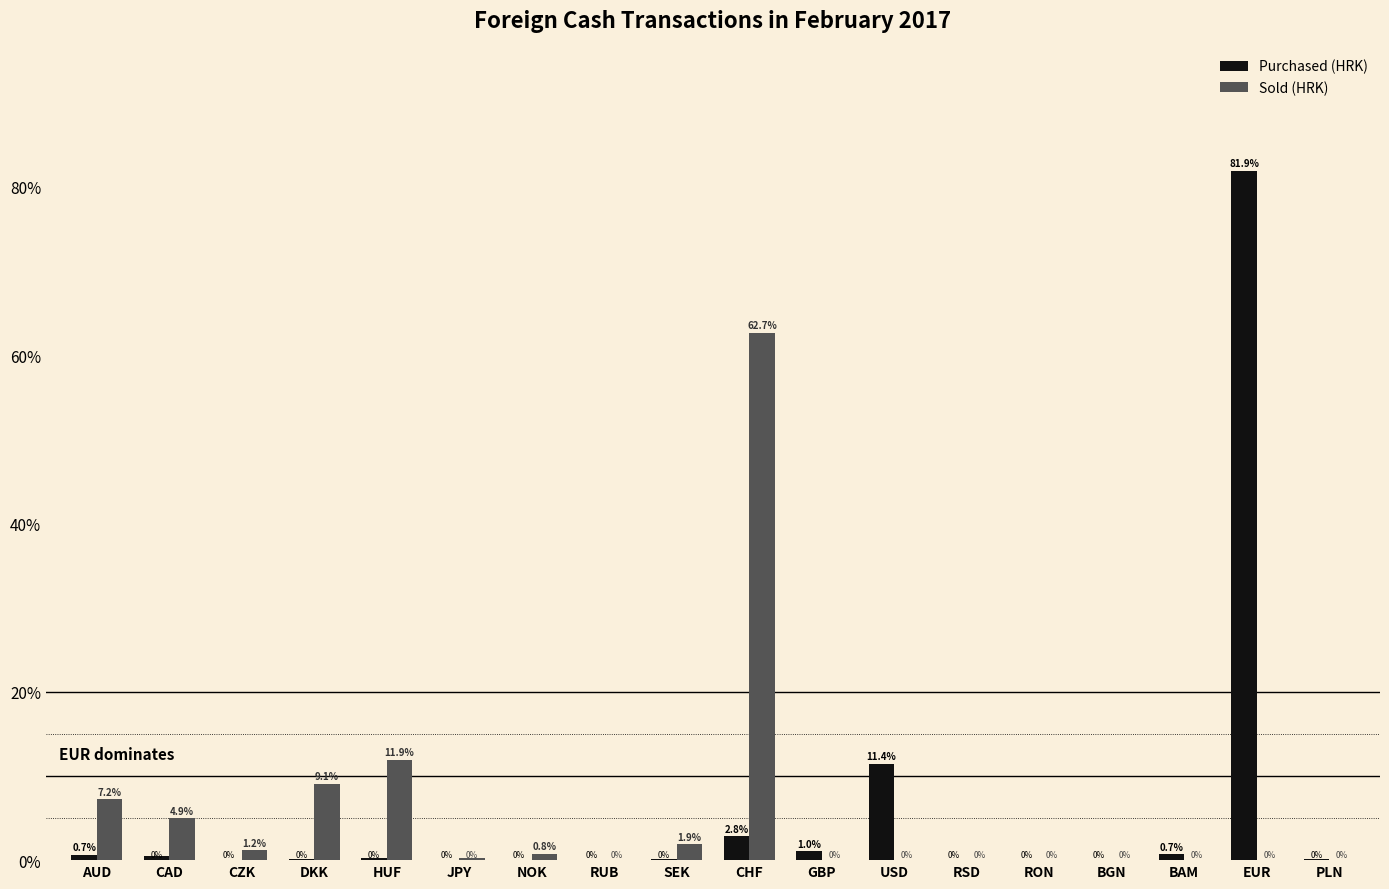

Count the number of categories in the chart.

18